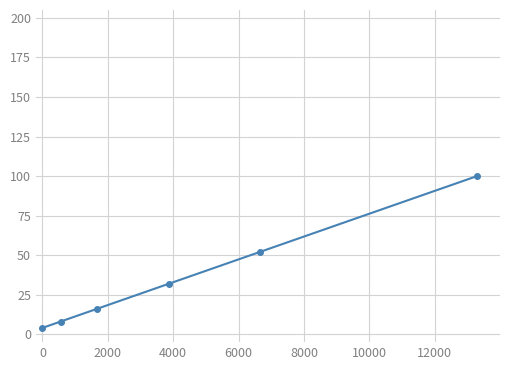

Reading left to right, extract all data points from this chart.

4	8	16	32	52	100